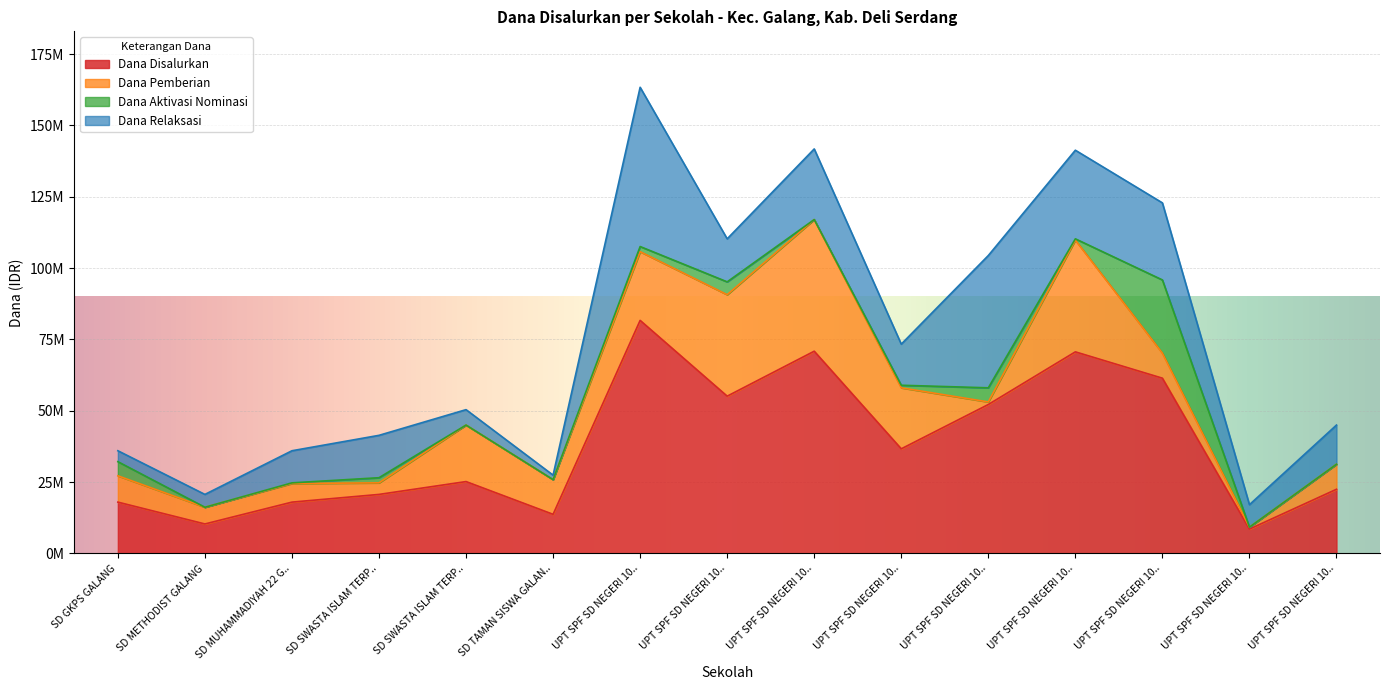

Which category has the highest value in the Dana Disalurkan series?

UPT SPF SD NEGERI 101959 GALANG